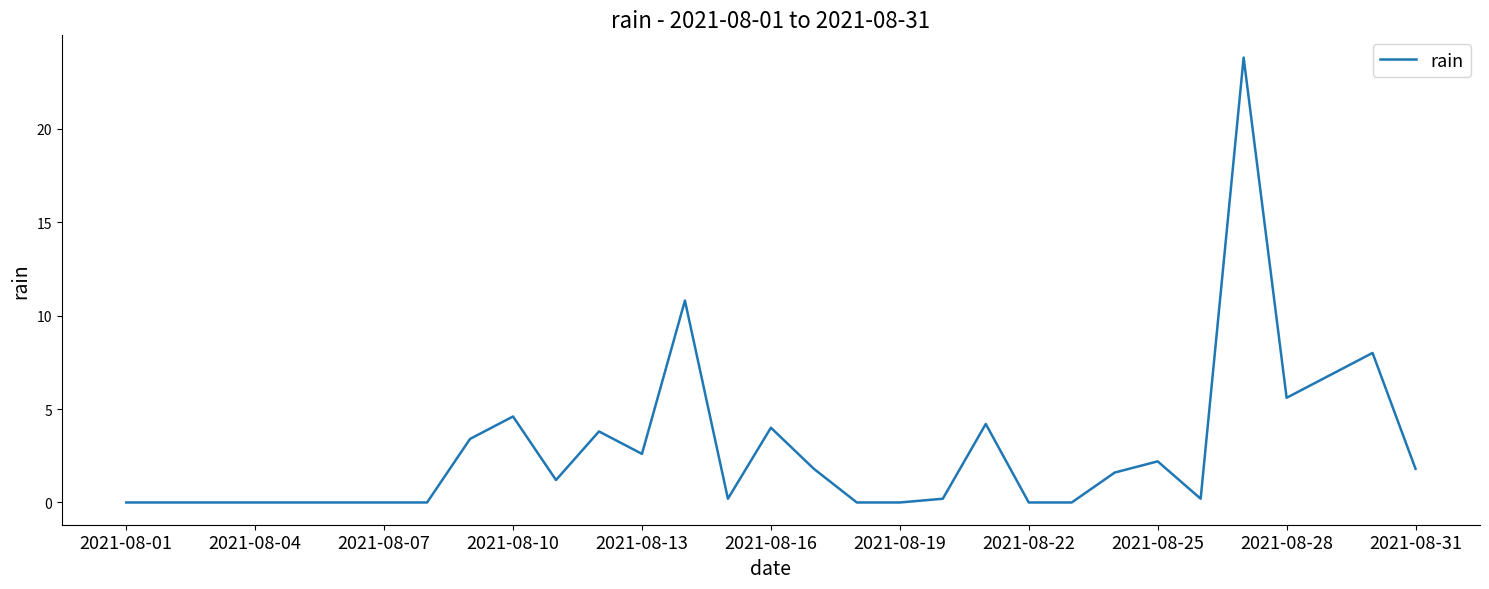

What is the maximum value shown in the chart?

23.8